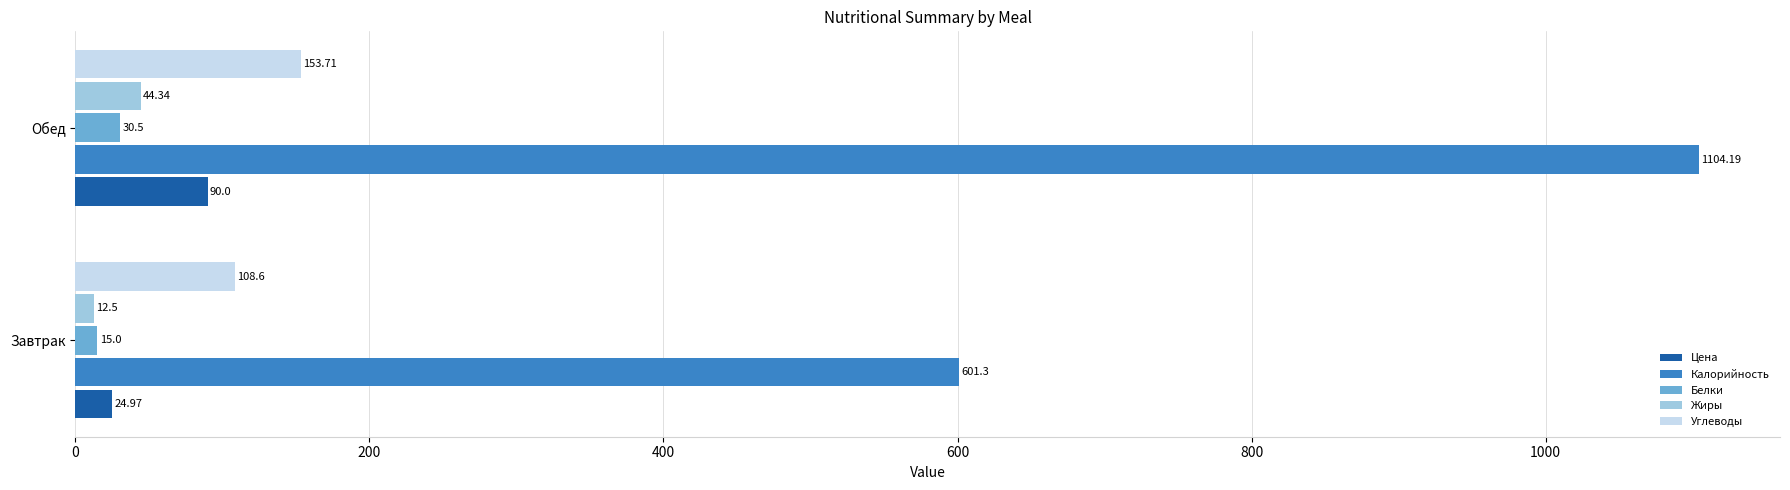

What is the difference between the maximum and minimum values in the Углеводы series?

45.1